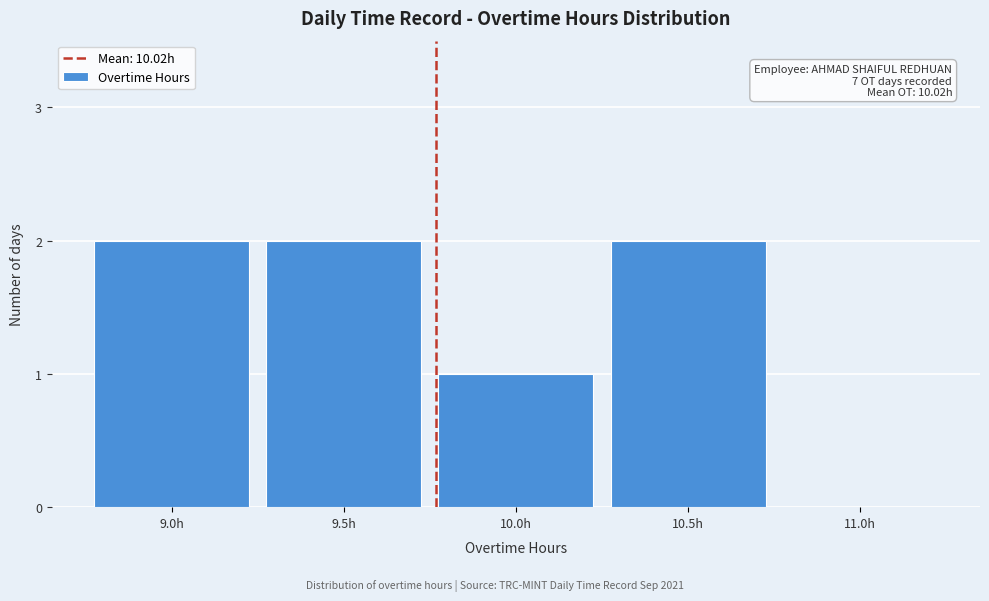

Reading left to right, extract all data points from this chart.

9.0h=2	9.5h=2	10.0h=1	10.5h=2	11.0h=0